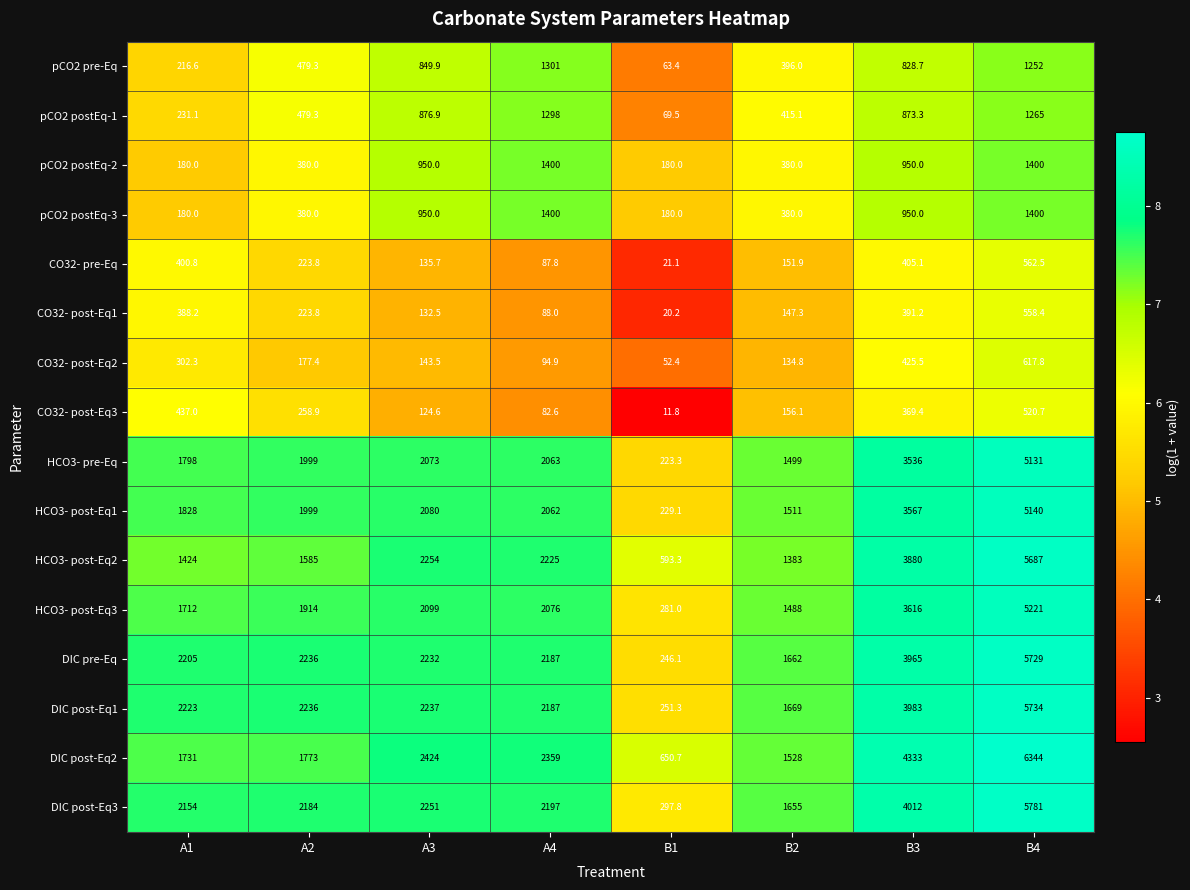

Which series has the largest total across all categories?

DIC post-Eq2